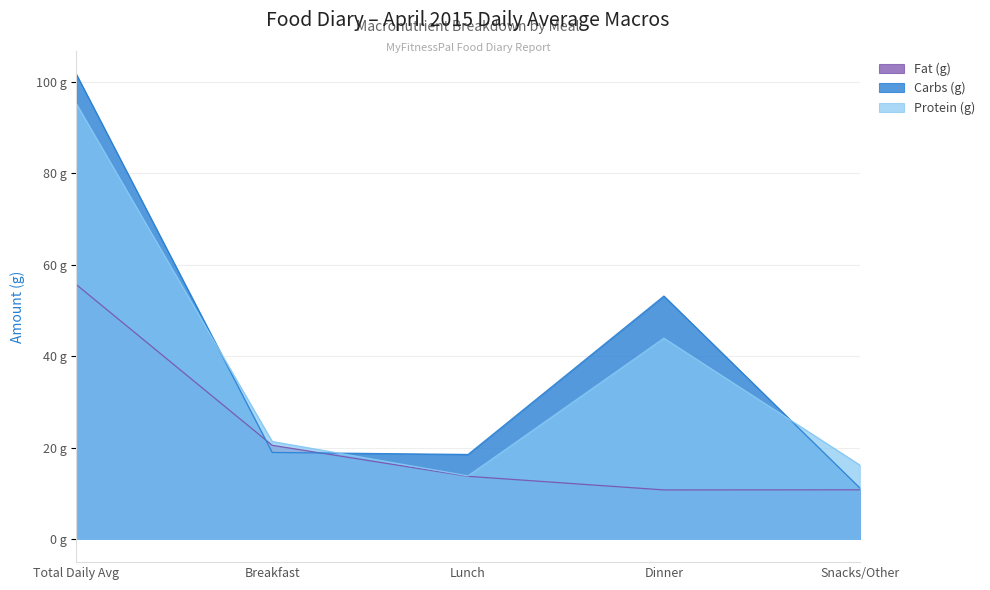

What is the label of the 1st point from the left?

Total Daily Avg